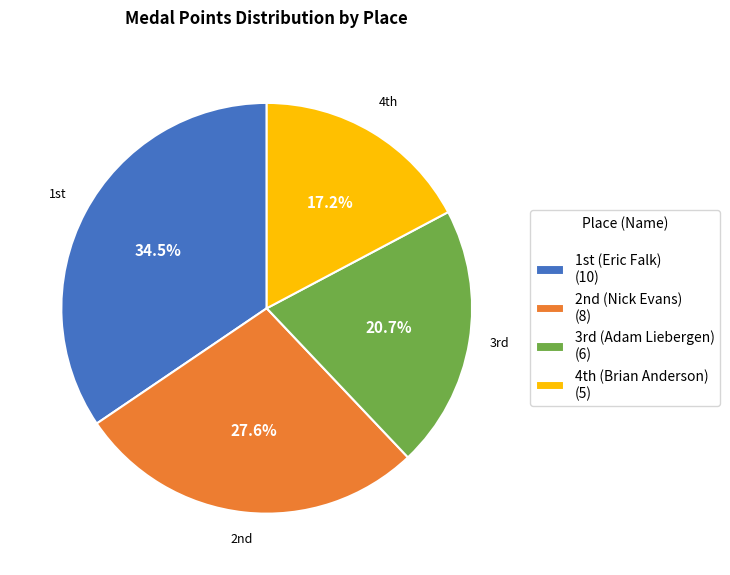

To the nearest percent, what is the difference between the largest and smallest slice percentages?

17%